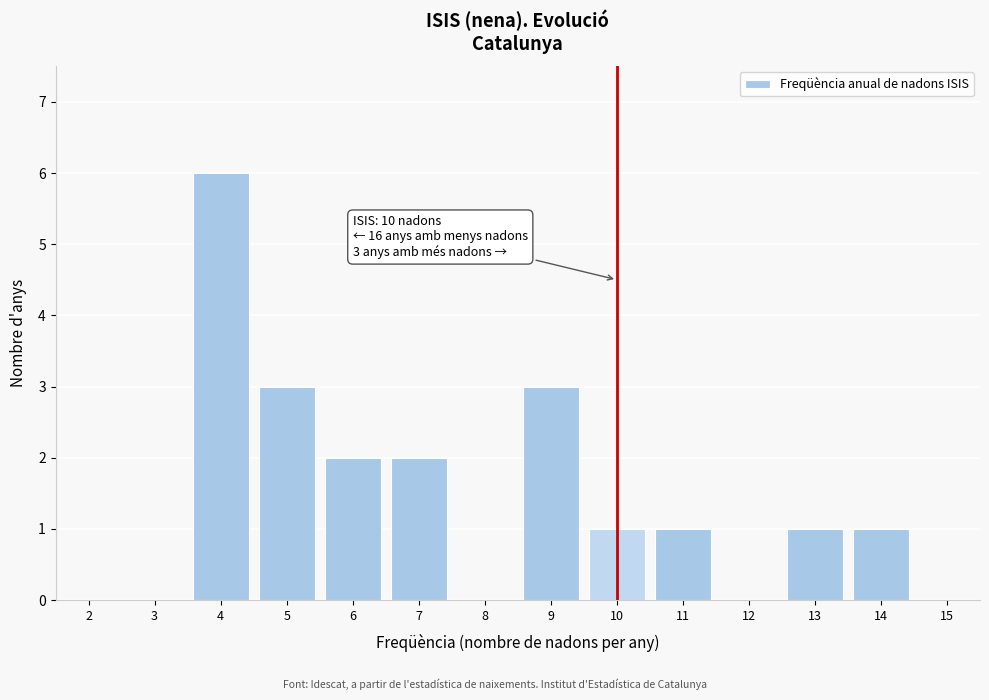

Reading left to right, what are all the values shown in this chart?

2=0	3=0	4=6	5=3	6=2	7=2	8=0	9=3	10=1	11=1	12=0	13=1	14=1	15=0